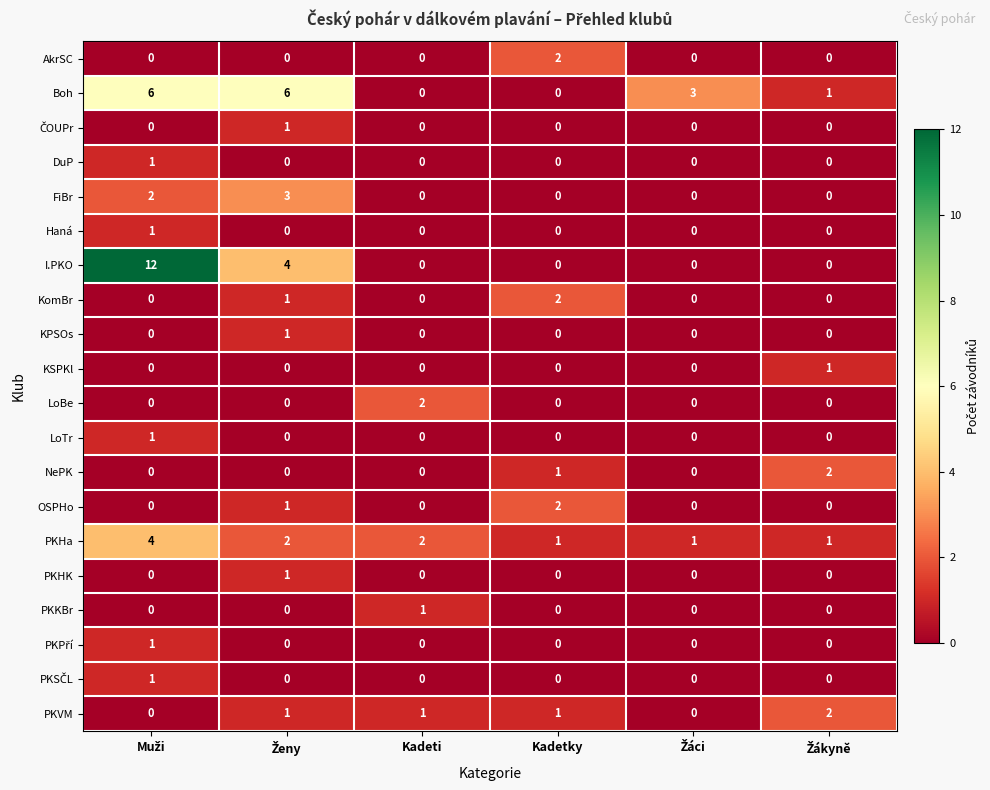

What is the difference between the maximum and minimum values in the Boh series?

6